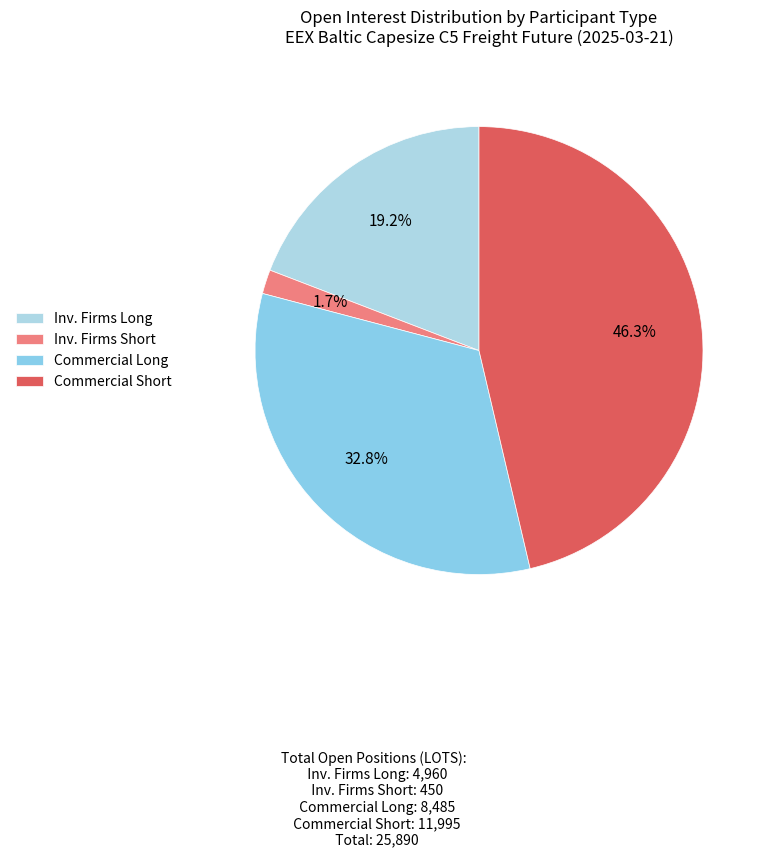

What is the largest slice in the pie chart?

Commercial Short